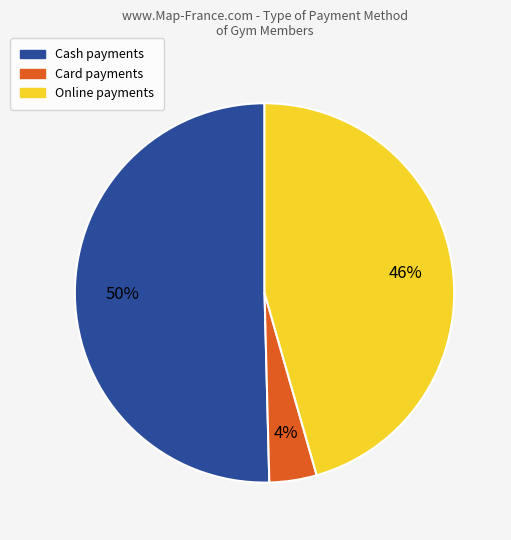

Which category has the biggest portion of the pie?

Cash